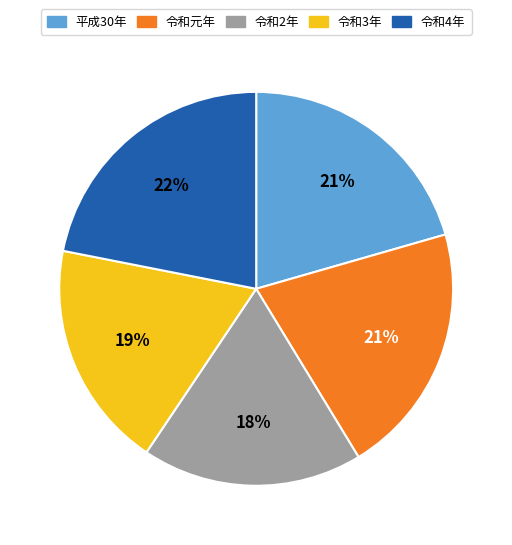

True or false: 令和4年 accounts for 11% of the total.

False